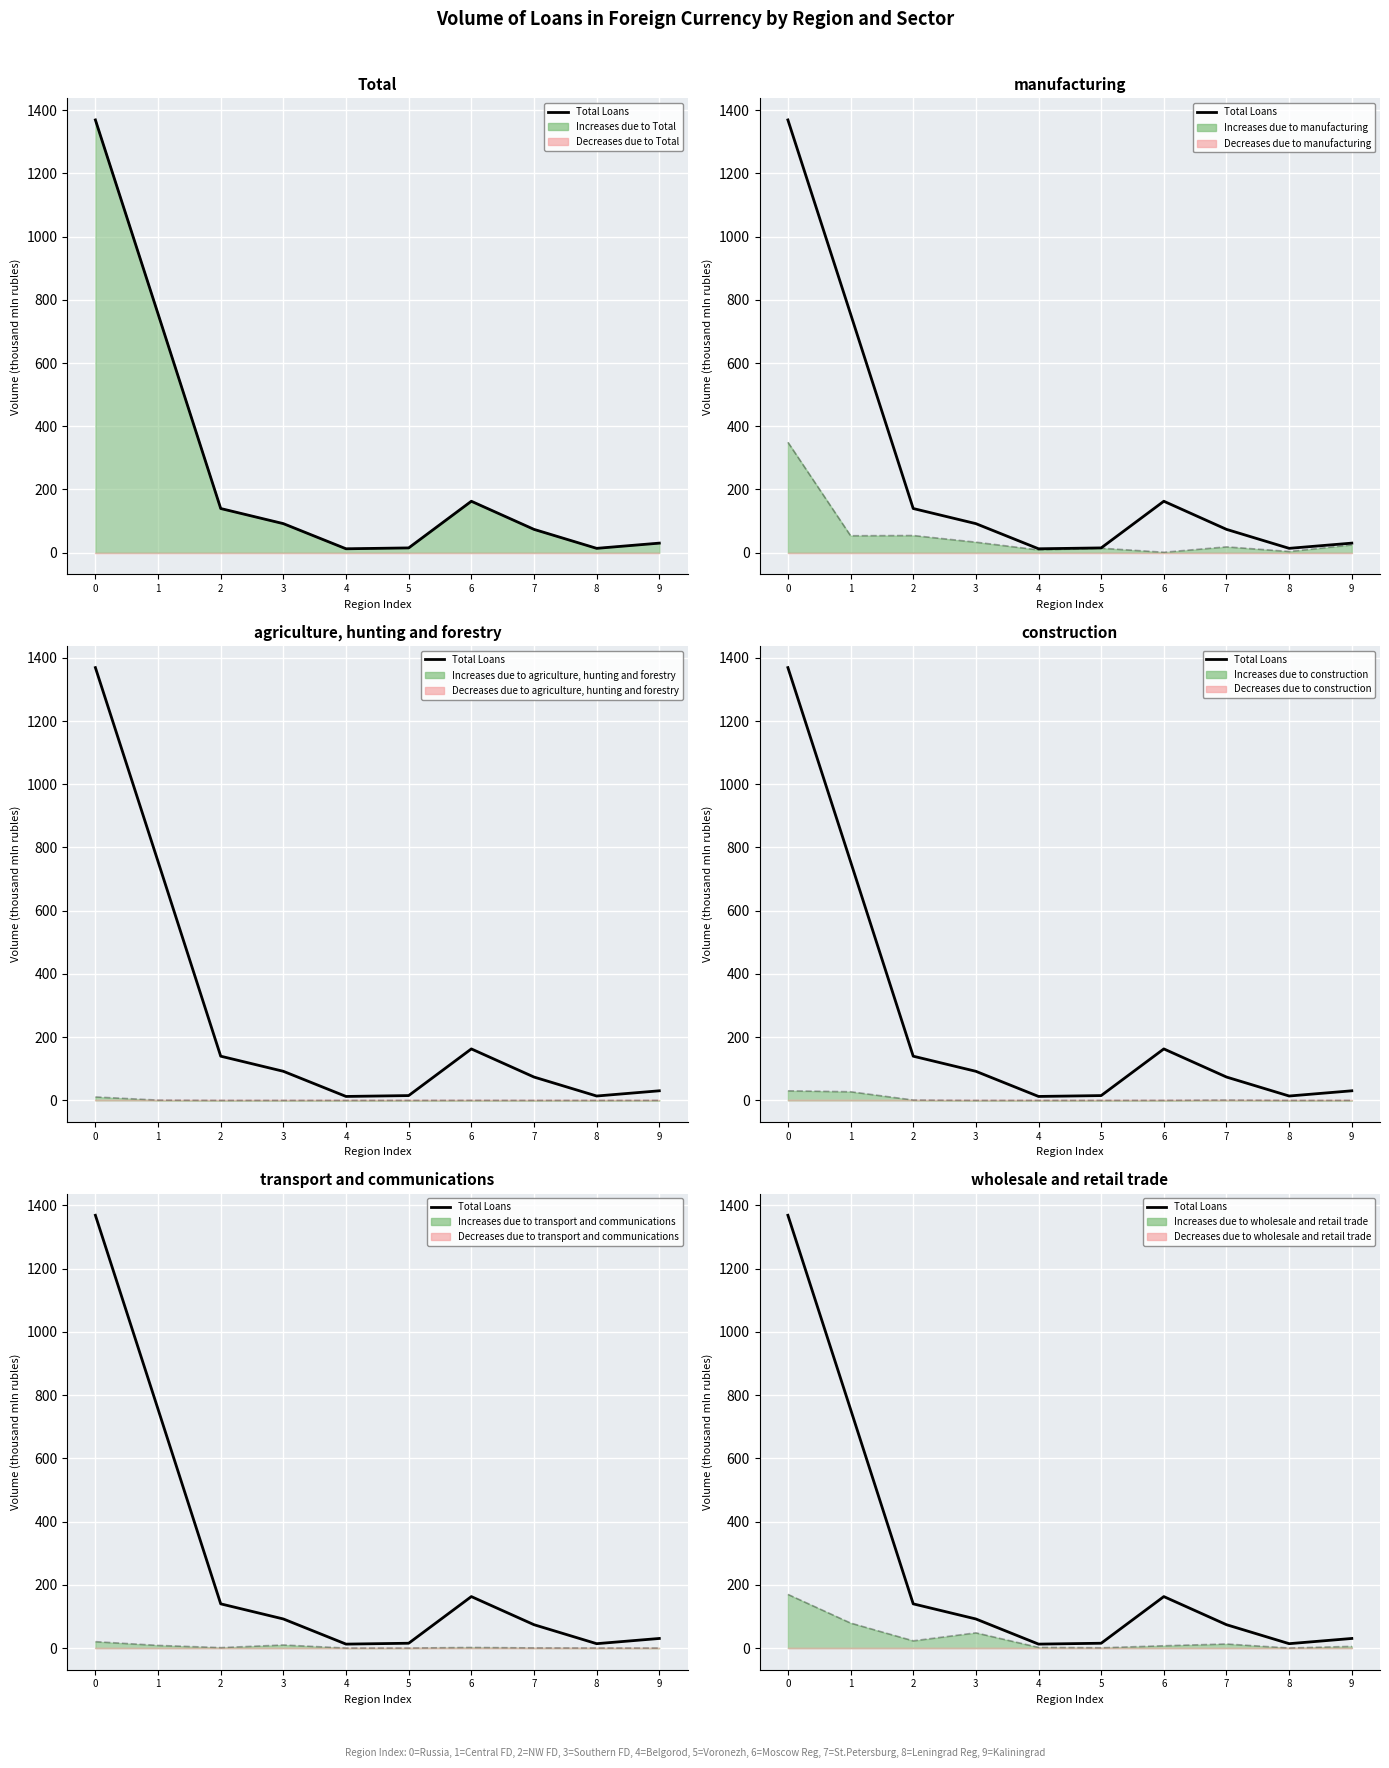

Rank the categories by value from lowest to highest.

4, 8, 5, 9, 7, 3, 2, 6, 1, 0